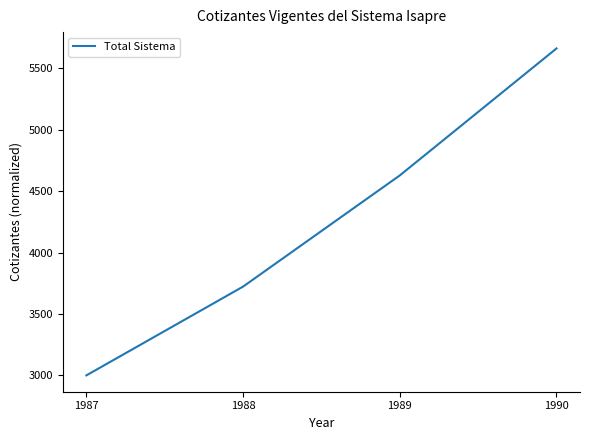

Rank the categories by value from lowest to highest.

1987, 1988, 1989, 1990